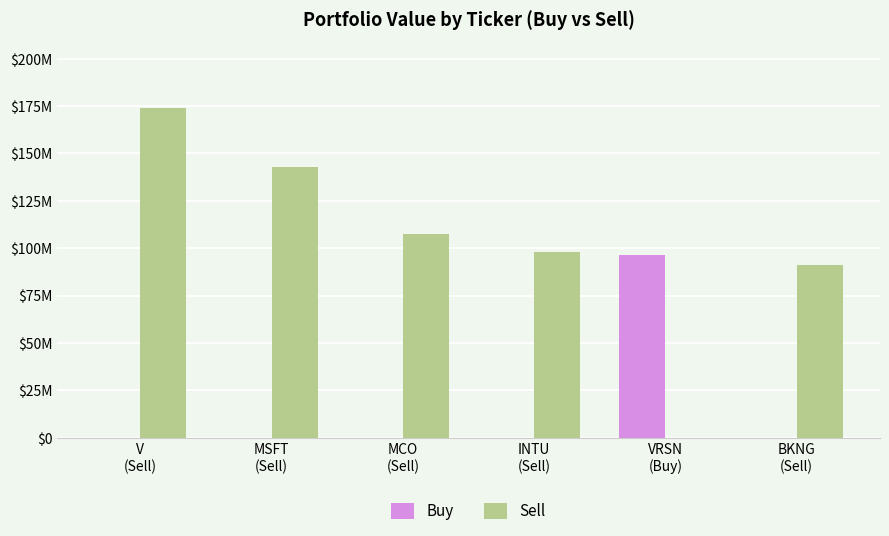

At which category is the sum across all series the highest?

V
(Sell)